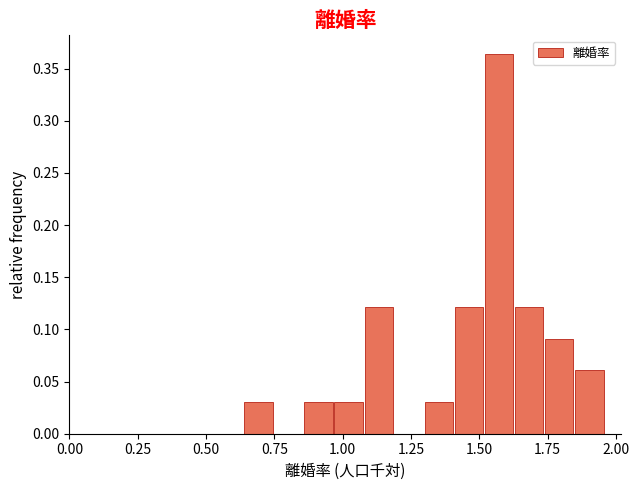

Around what value on the x-axis is the tallest bar? Give the approximate position of its centre, as read against the axis.

1.55